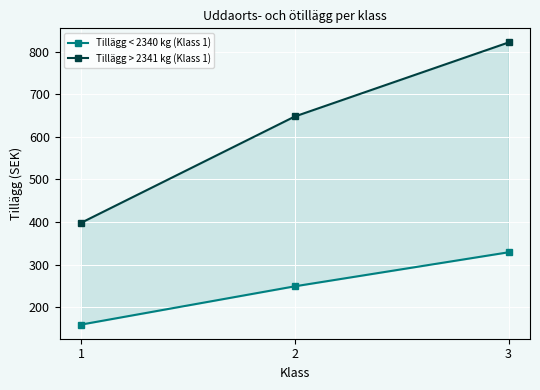

What is the sum of all Tillägg > 2341 kg (Klass 1) values?

1868